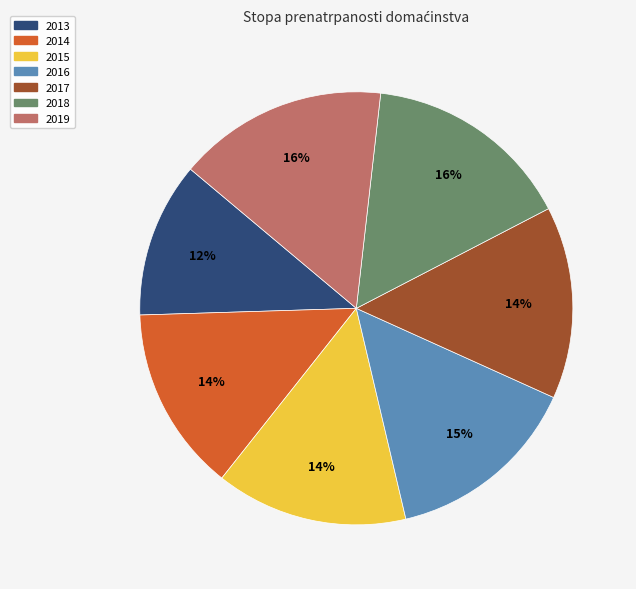

Count the number of slices in the pie.

7